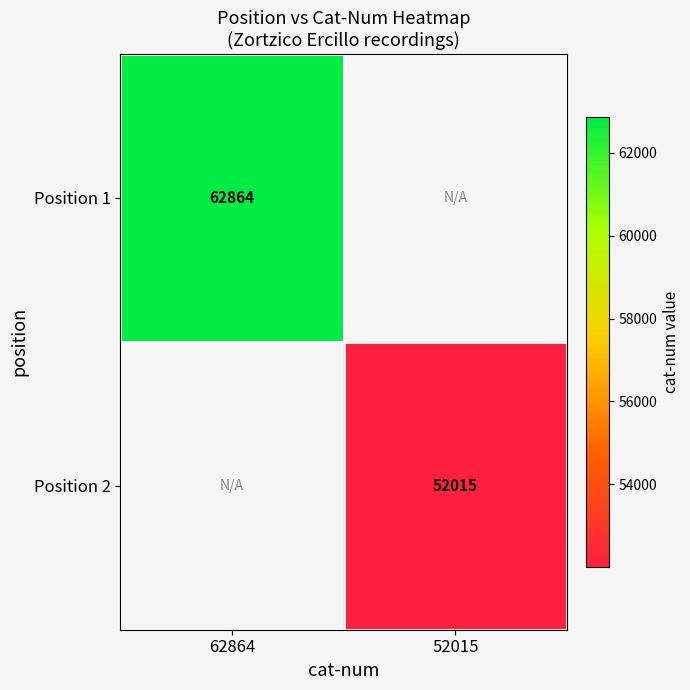

Which category has the lowest value across all series?

52015